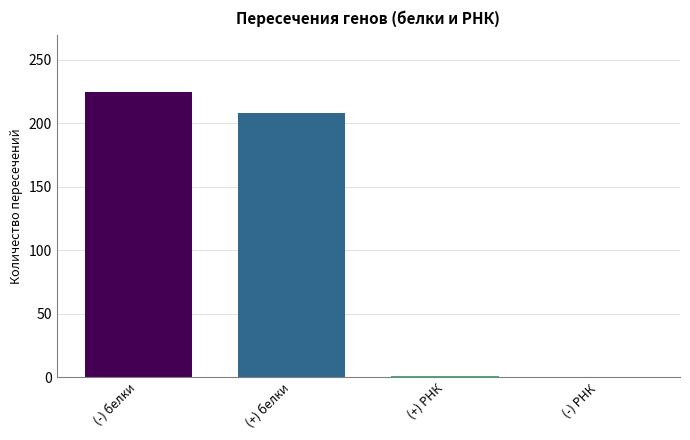

True or false: the data shows 335 at (-) белки.

False